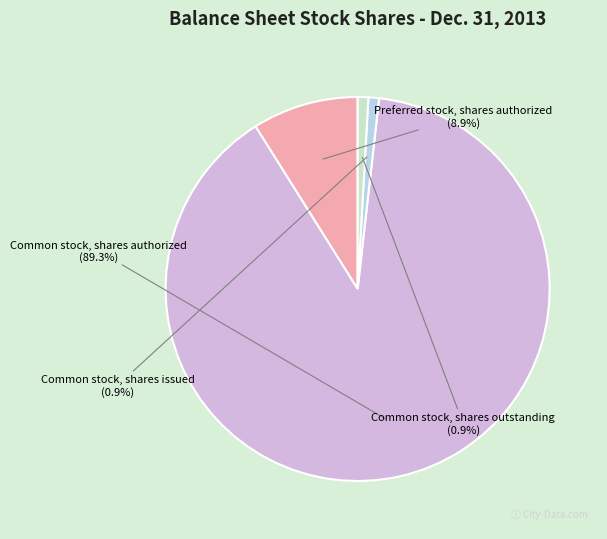

How much of the chart is everything except Common stock, shares issued?

99.1%